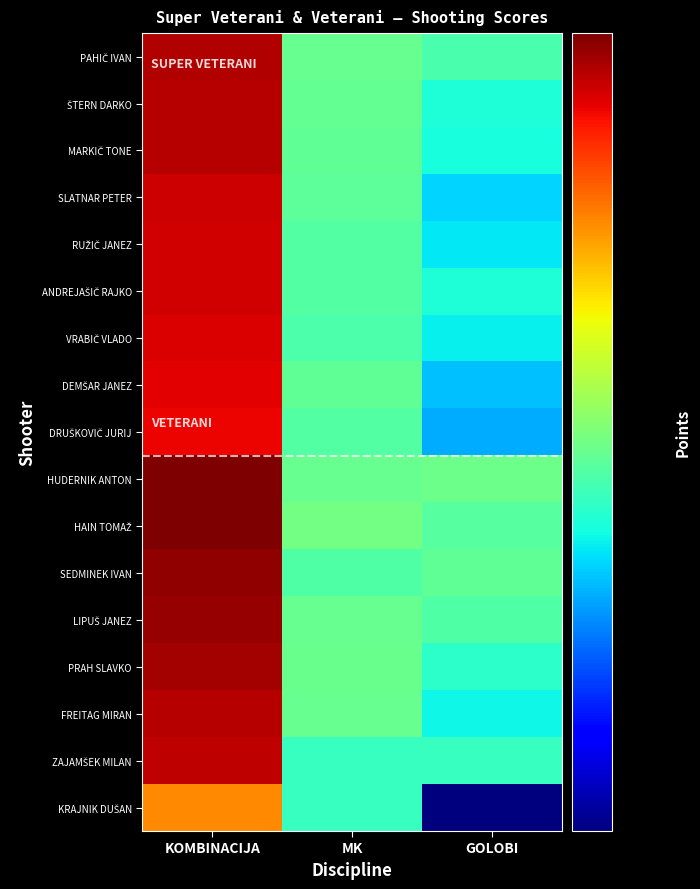

Reading left to right, transcribe all the data shown in this chart.

PAHIČ IVAN: KOMBINACIJA=715	MK=380	GOLOBI=364
ŠTERN DARKO: KOMBINACIJA=712	MK=378	GOLOBI=340
MARKIČ TONE: KOMBINACIJA=711	MK=376	GOLOBI=336
SLATNAR PETER: KOMBINACIJA=694	MK=375	GOLOBI=316
RUŽIČ JANEZ: KOMBINACIJA=692	MK=370	GOLOBI=324
ANDREJAŠIČ RAJKO: KOMBINACIJA=690	MK=370	GOLOBI=340
VRABIČ VLADO: KOMBINACIJA=684	MK=366	GOLOBI=328
DEMŠAR JANEZ: KOMBINACIJA=677	MK=376	GOLOBI=308
DRUŠKOVIČ JURIJ: KOMBINACIJA=670	MK=370	GOLOBI=300
HUDERNIK ANTON: KOMBINACIJA=760	MK=381	GOLOBI=384
HAIN TOMAŽ: KOMBINACIJA=760	MK=389	GOLOBI=372
SEDMINEK IVAN: KOMBINACIJA=744	MK=368	GOLOBI=376
LIPUŠ JANEZ: KOMBINACIJA=740	MK=380	GOLOBI=368
PRAH SLAVKO: KOMBINACIJA=729	MK=383	GOLOBI=348
FREITAG MIRAN: KOMBINACIJA=712	MK=380	GOLOBI=332
ZAJAMŠEK MILAN: KOMBINACIJA=705	MK=353	GOLOBI=352
KRAJNIK DUŠAN: KOMBINACIJA=556	MK=353	GOLOBI=204